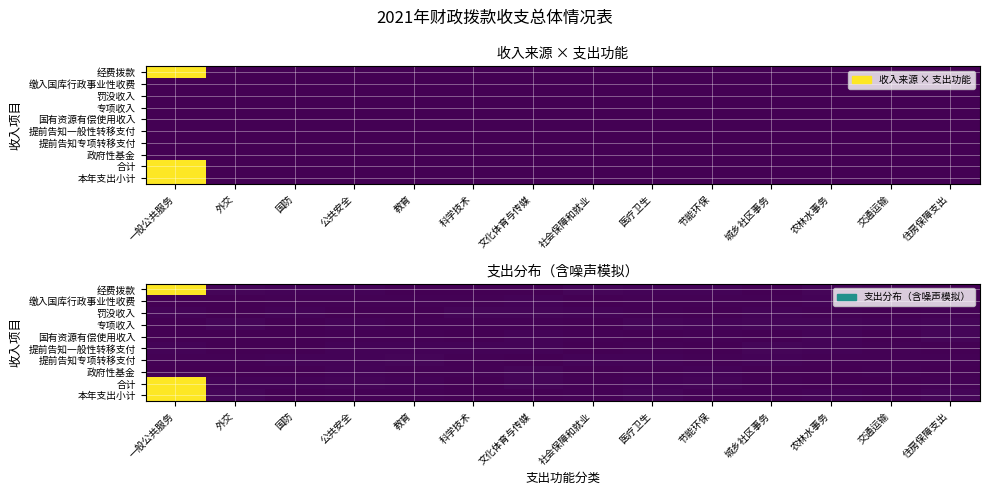

At how many categories does at least one series exceed 98?

1